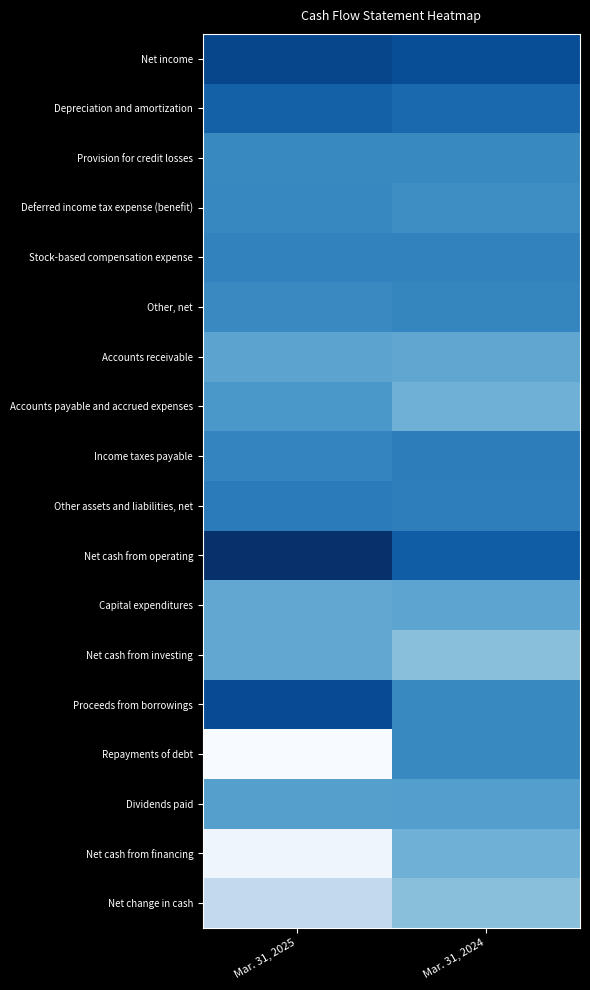

At which category is the sum across all series the highest?

Mar. 31, 2024